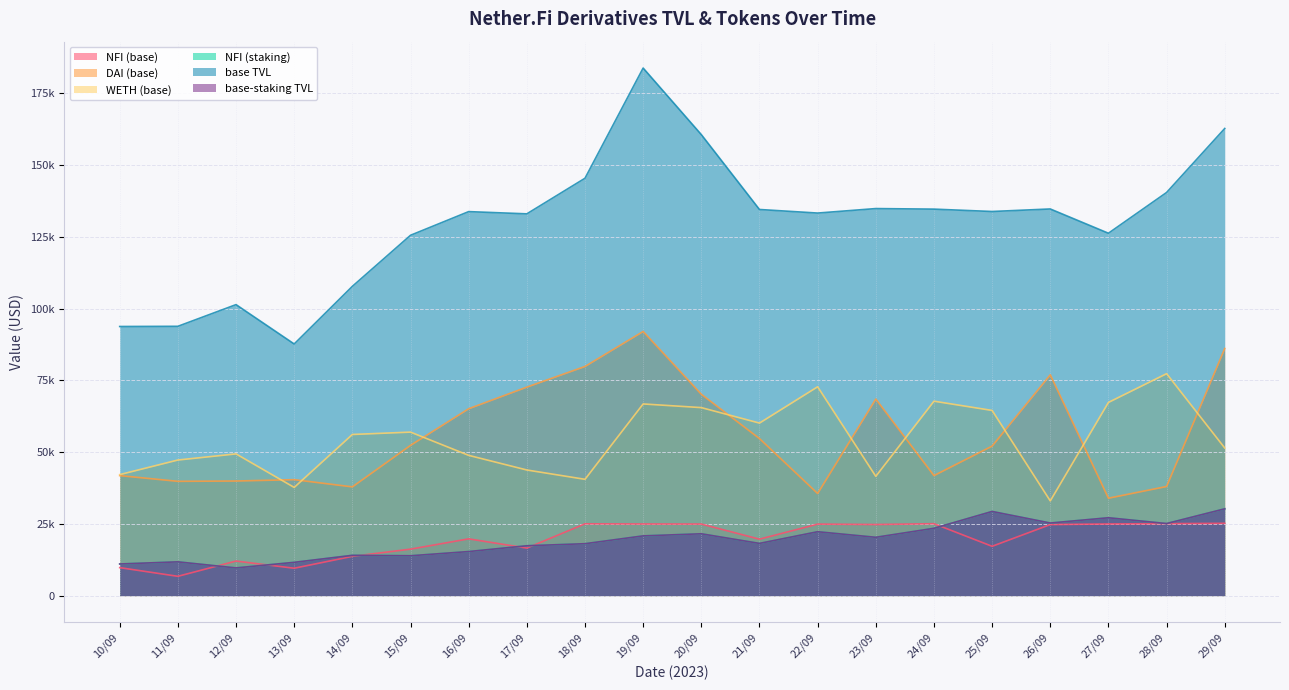

At how many categories does at least one series exceed 80605?

20